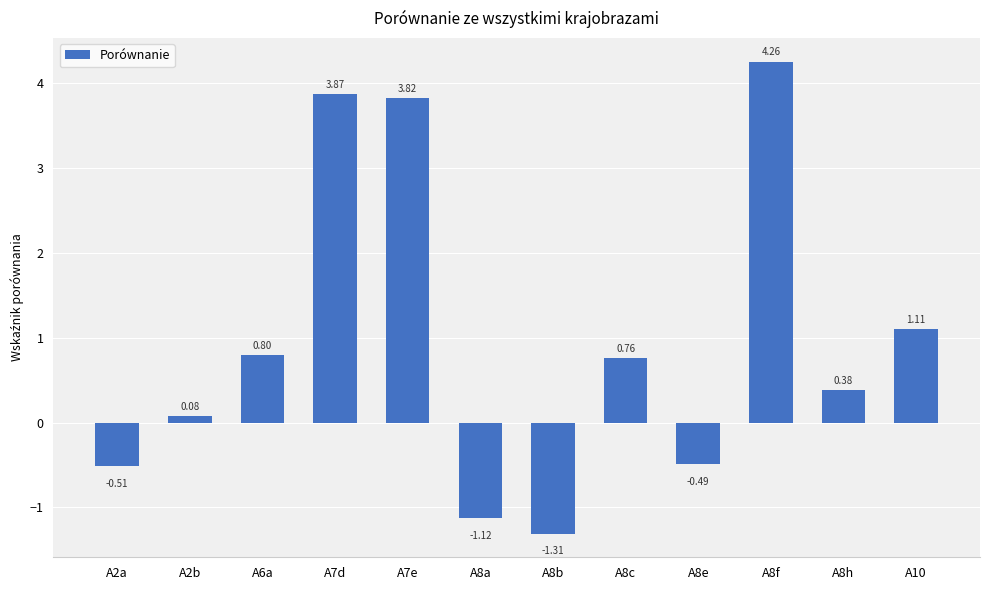

Between A8h and A6a, which is larger?

A6a